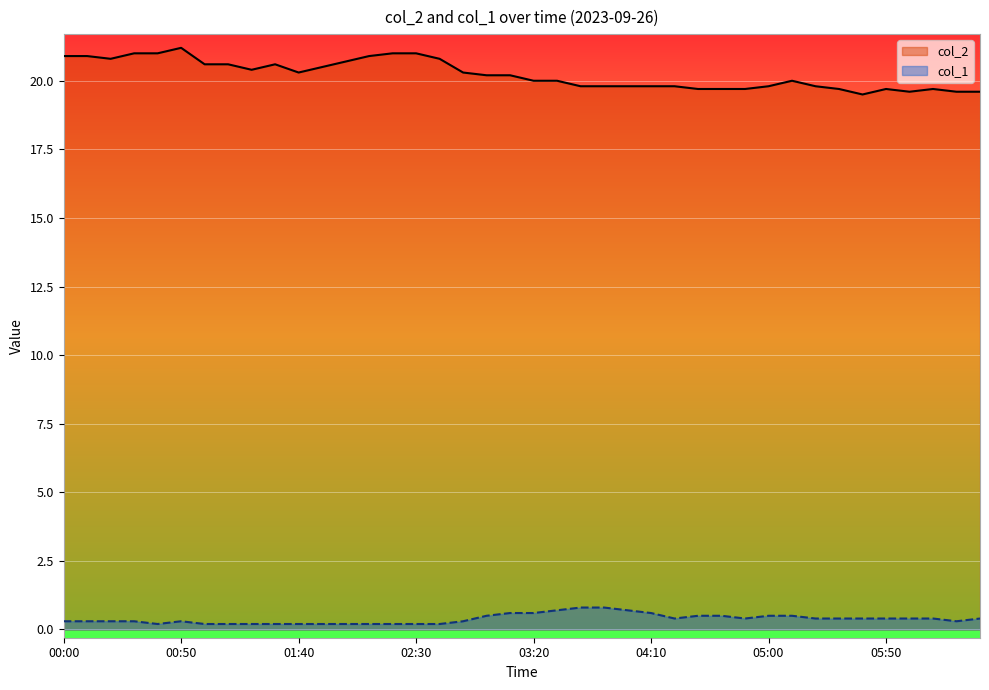

At which label does col_2 reach its peak?

00:50